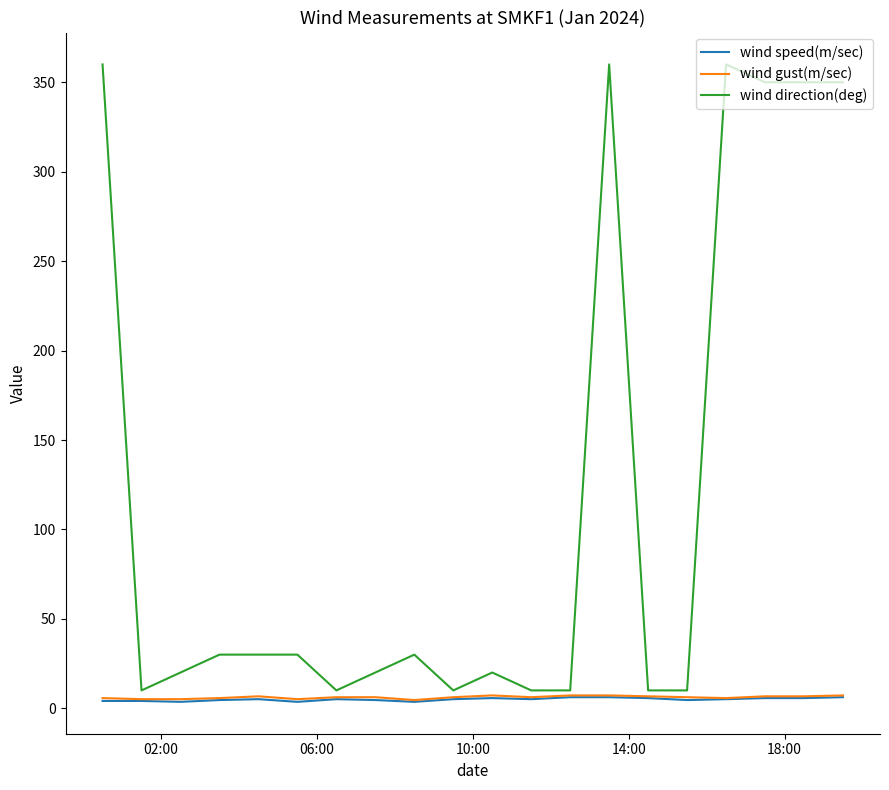

Does the chart display data point markers on the line(s)?

No